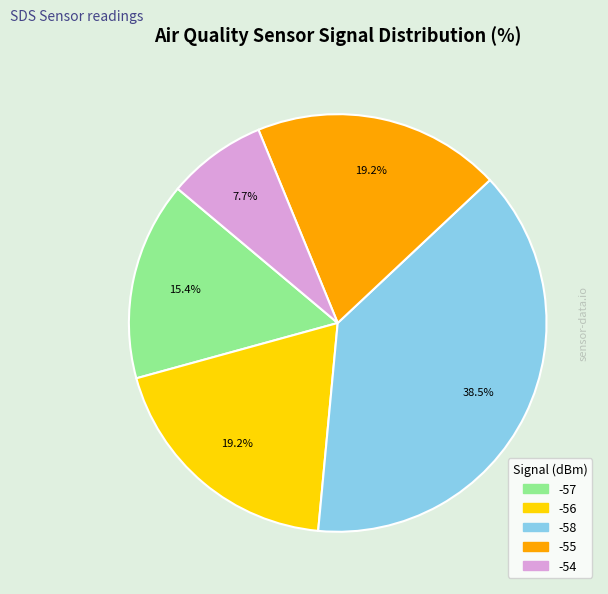

Count the number of slices in the pie.

5